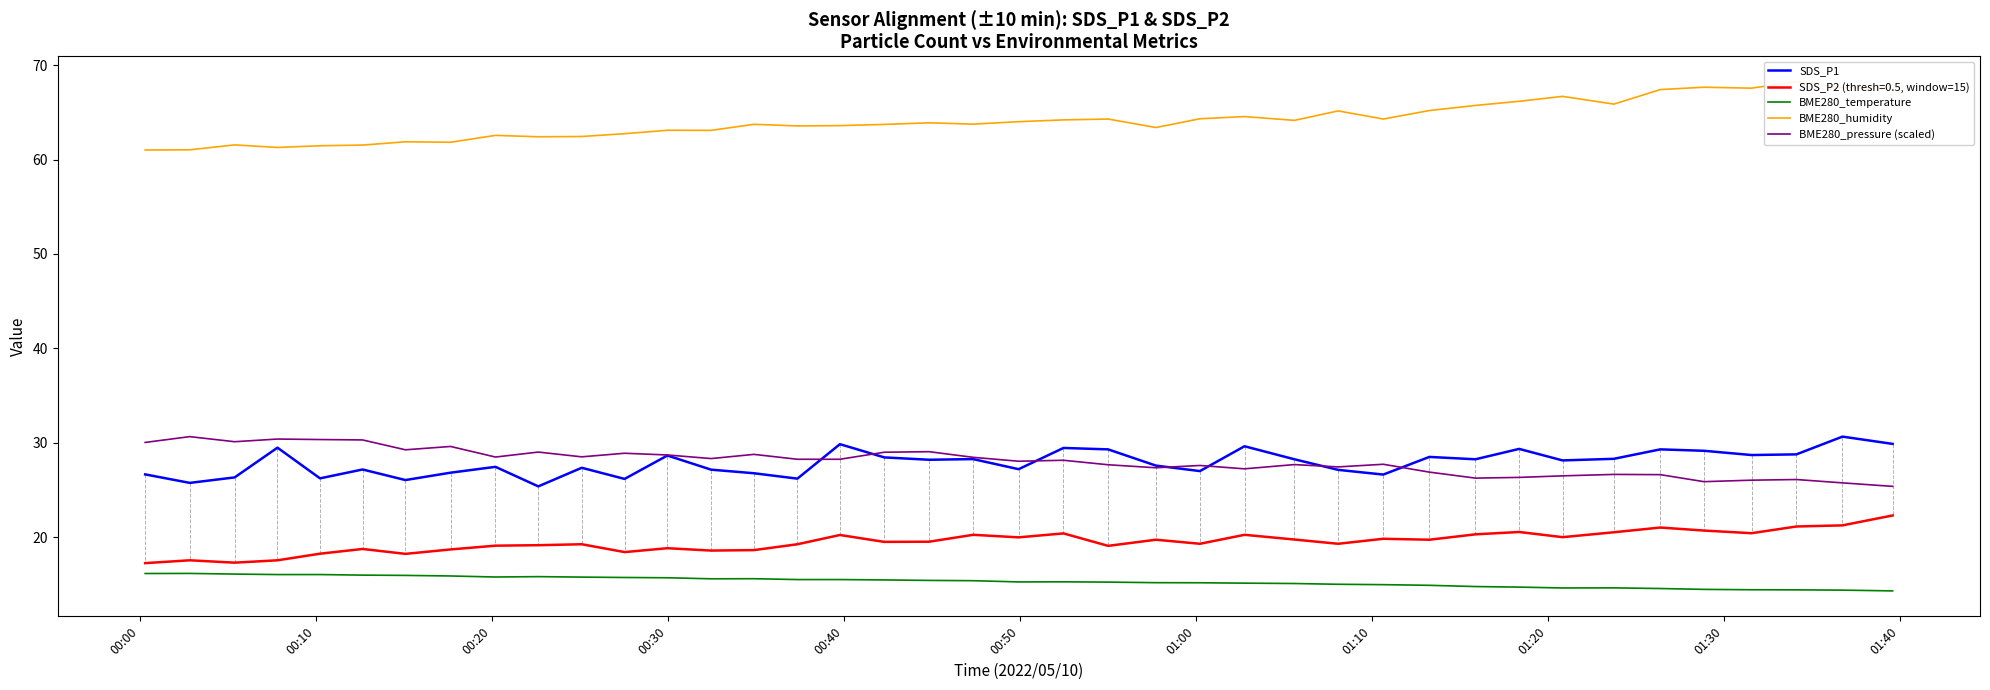

True or false: SDS_P1 and SDS_P2 (thresh=0.5, window=15) intersect in this chart.

False